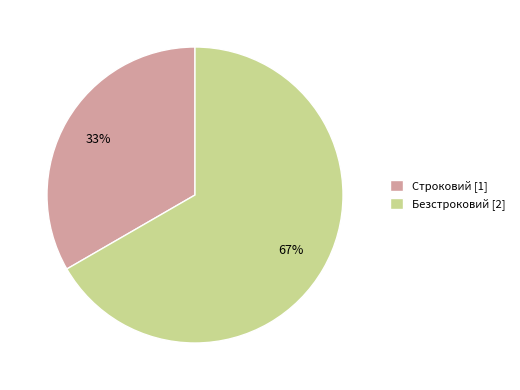

Count the number of slices in the pie.

2